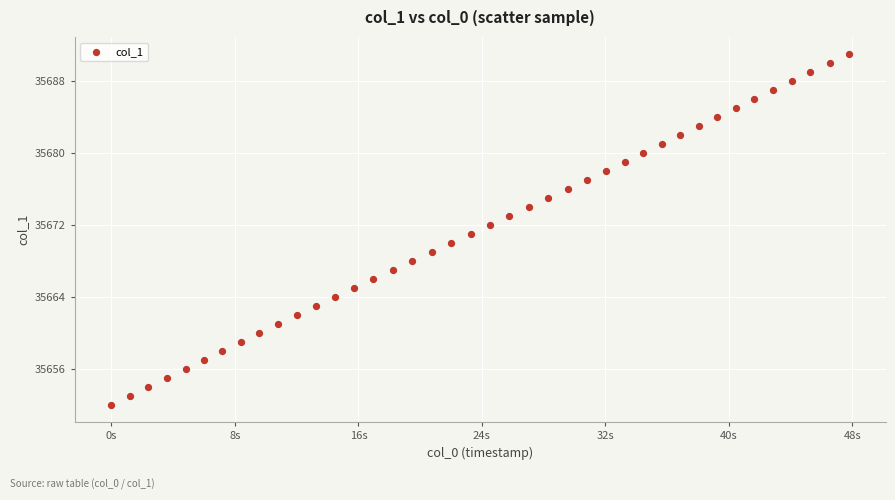

What is the range of Y values (max minus min)?

39